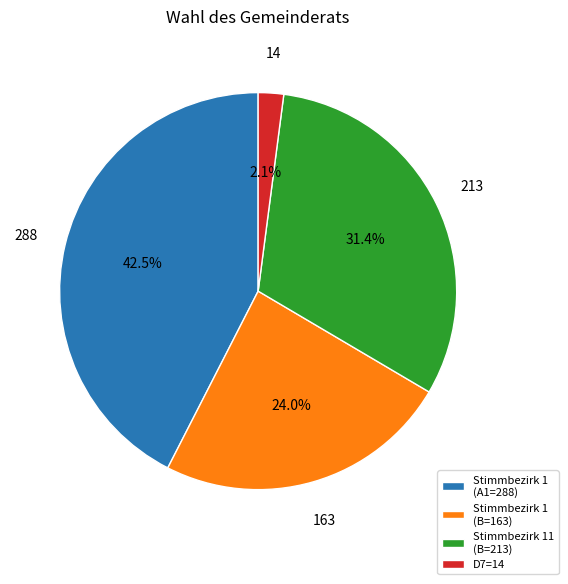

Which slice is the smallest?

D7=14